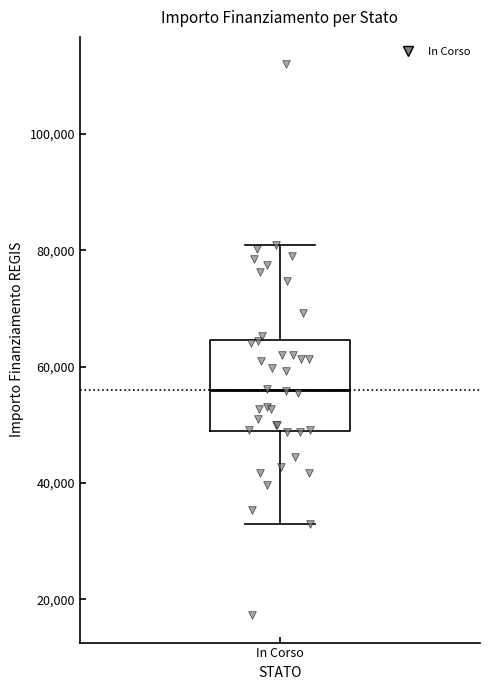

Read this box plot against the y-axis: the position of the median line, the range covered by the box, and the ends of both whiskers. The values are not printed on the chart, so give them approximately, as read against the axis.

median 56000, box 50000 to 64000, whiskers 32000 to 80000